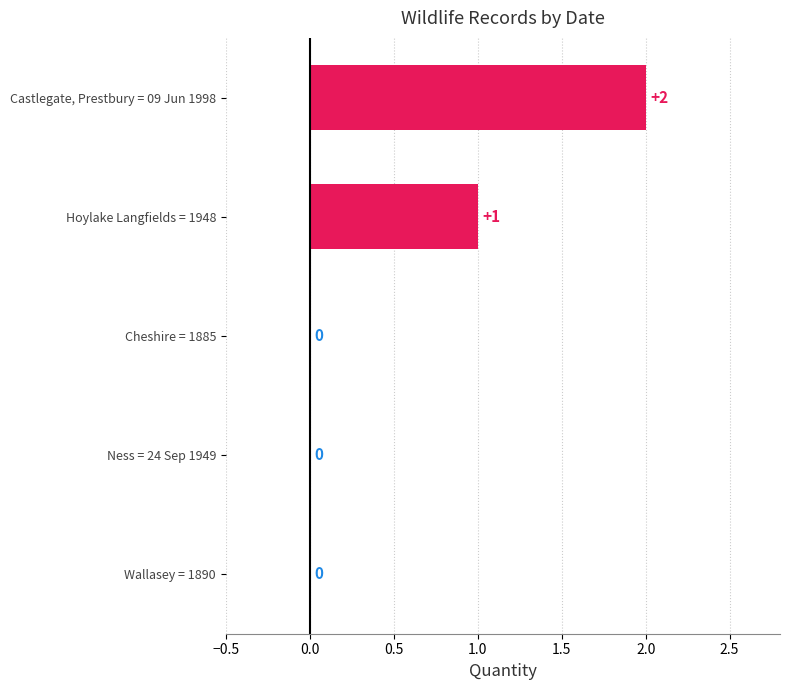

Reading top to bottom, extract all data points from this chart.

Castlegate, Prestbury = 09 Jun 1998=2	Hoylake Langfields = 1948=1	Cheshire = 1885=0	Ness = 24 Sep 1949=0	Wallasey = 1890=0